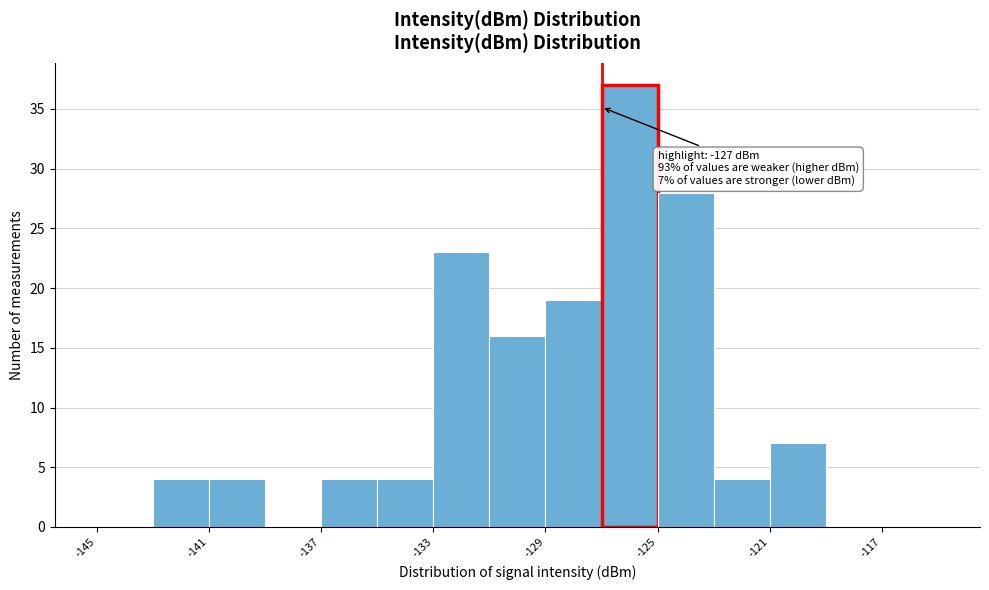

Over which range of the x-axis is the bar tallest?

-127 to -125